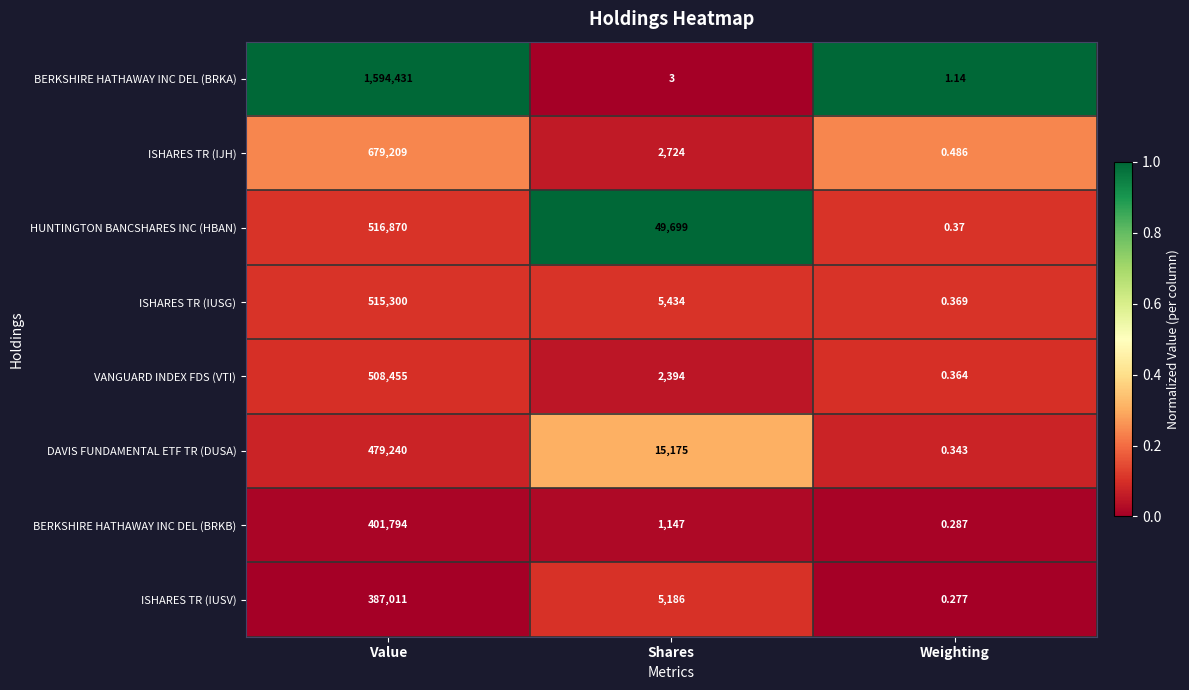

What is the maximum value shown in the chart?

1594431.0